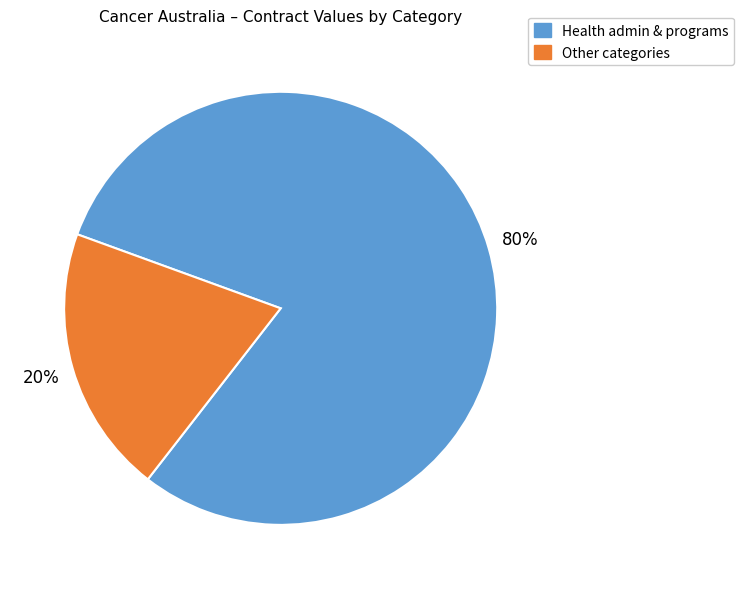

Is there a majority slice in this chart?

Yes